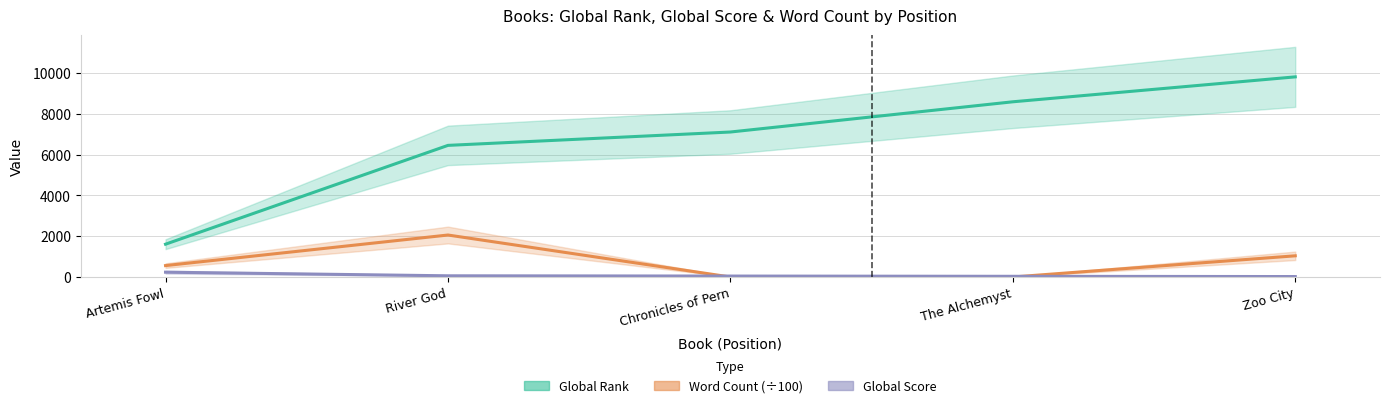

Which category has the highest value in the Global Score series?

Artemis Fowl